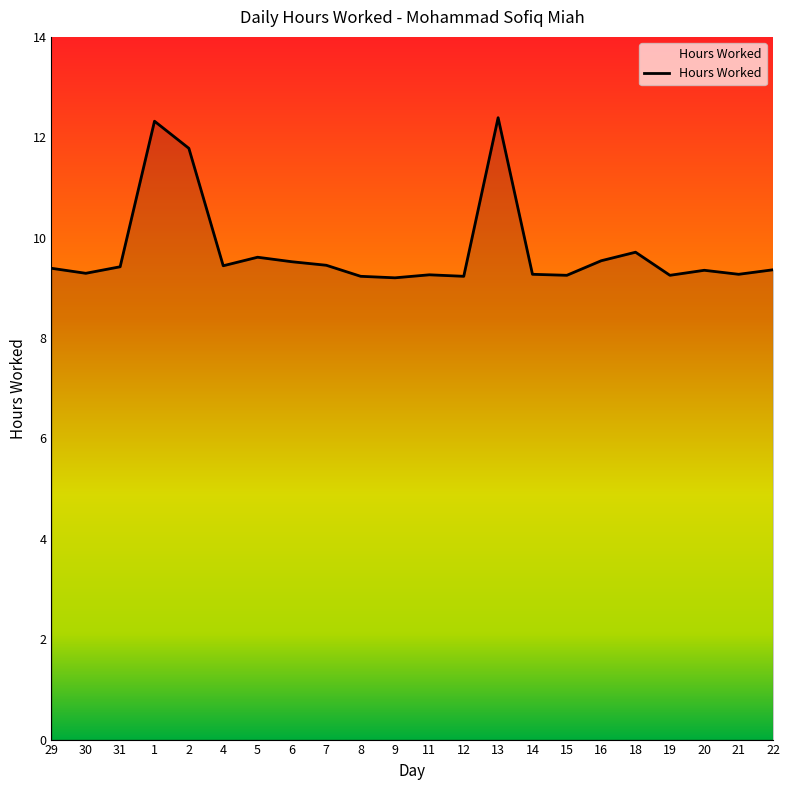

What is the difference between the second highest and minimum values?

3.1